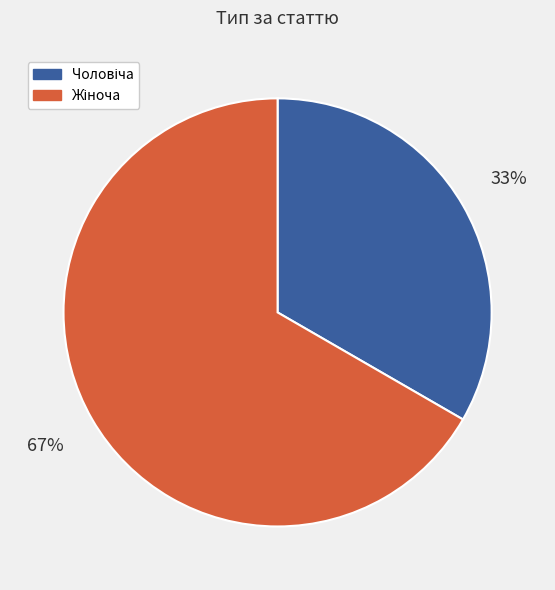

To the nearest percent, what is the average slice percentage?

50%